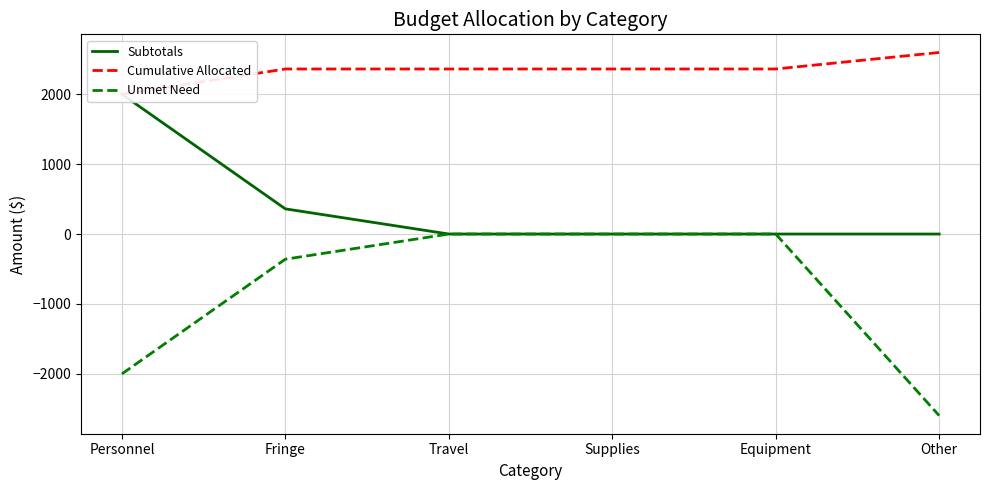

True or false: Unmet Need and Subtotals cross at least once.

False